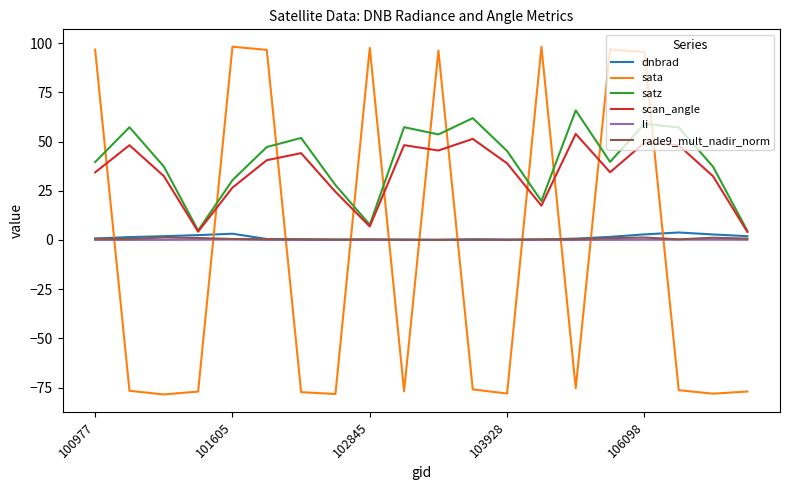

How many lines are shown in the chart?

6